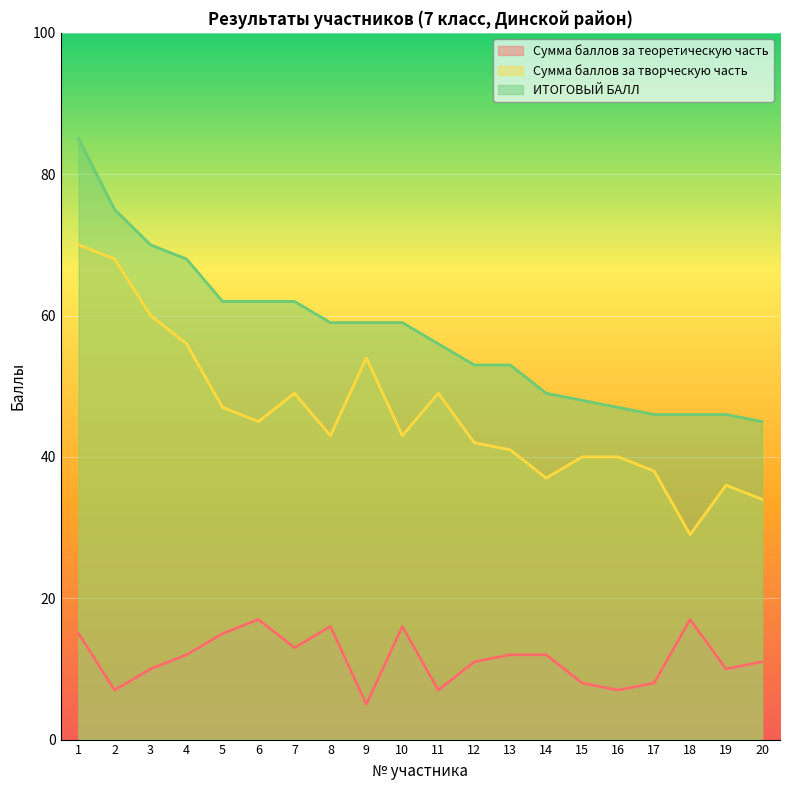

Rank the series by their maximum value, from lowest to highest.

Сумма баллов за теоретическую часть, Сумма баллов за творческую часть, ИТОГОВЫЙ БАЛЛ